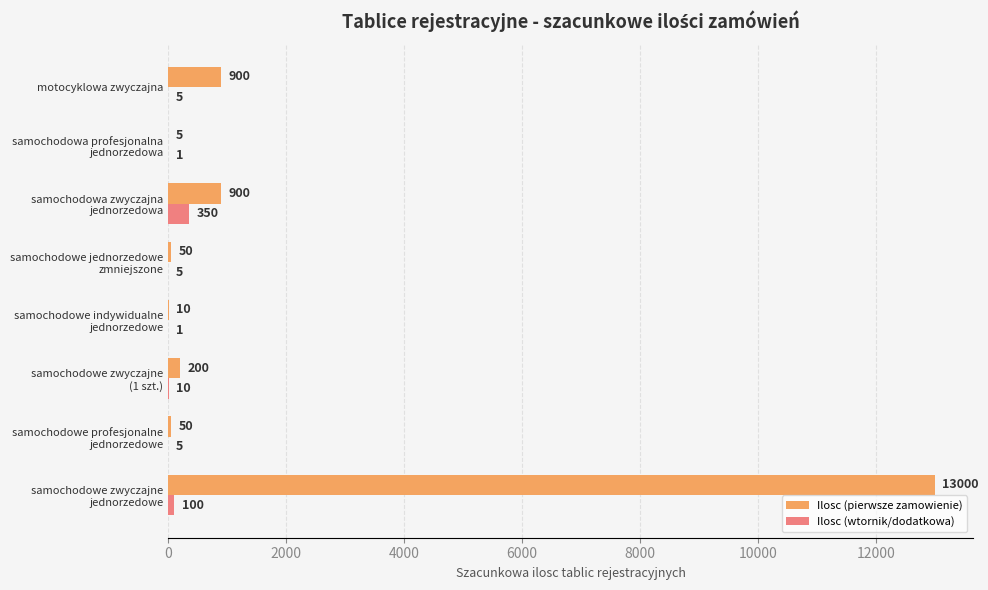

What is the greatest value displayed?

13000